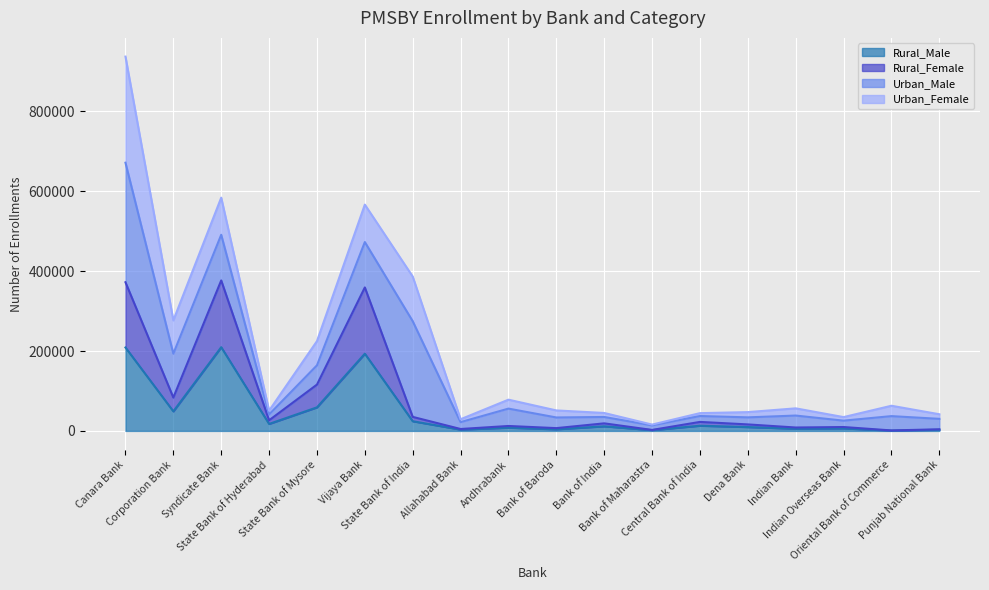

What is the highest value of the Rural_Male series?

209541